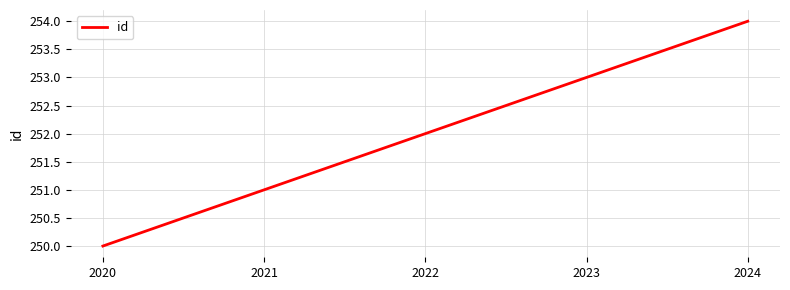

What is the average value?

252